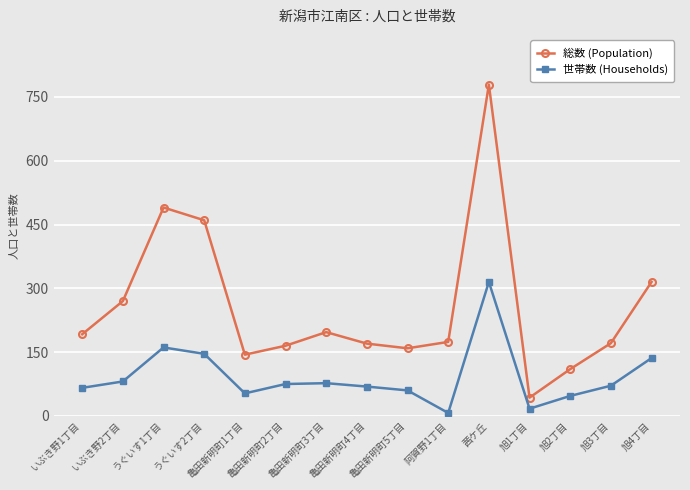

Where does the 総数 (Population) series first go above 174?

いぶき野1丁目